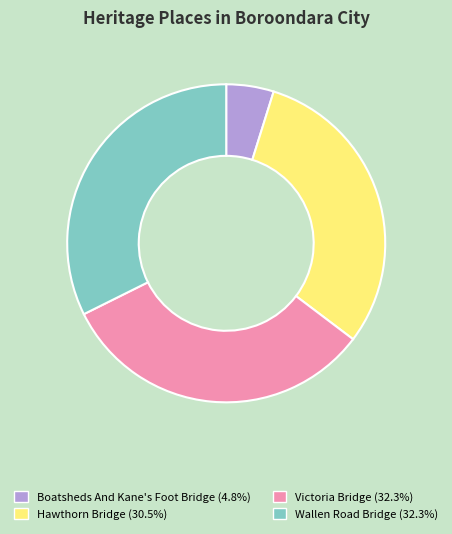

Which slice is the smallest?

Boatsheds And Kane's Foot Bridge